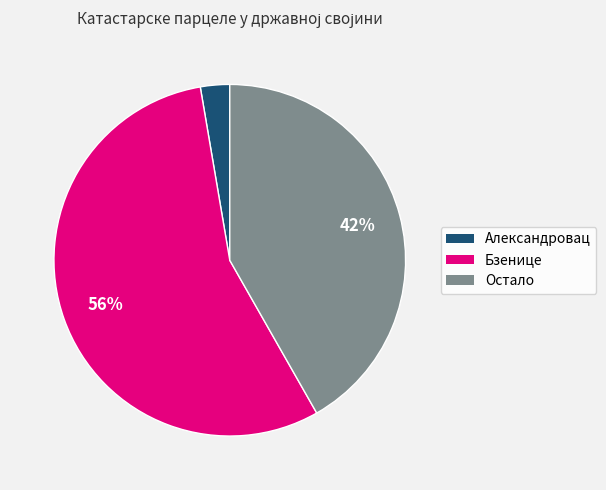

To the nearest percent, what is the average slice percentage?

33%